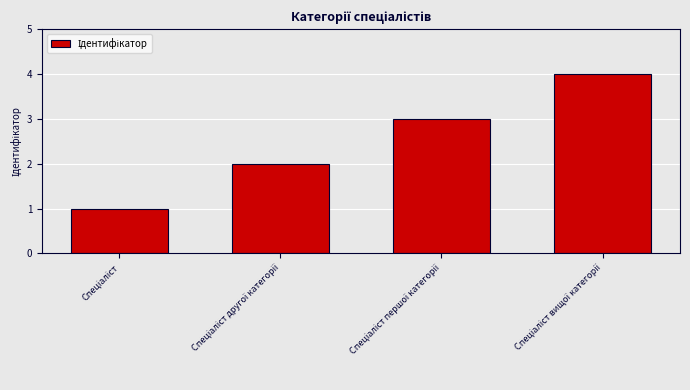

What is the maximum value shown in the chart?

4